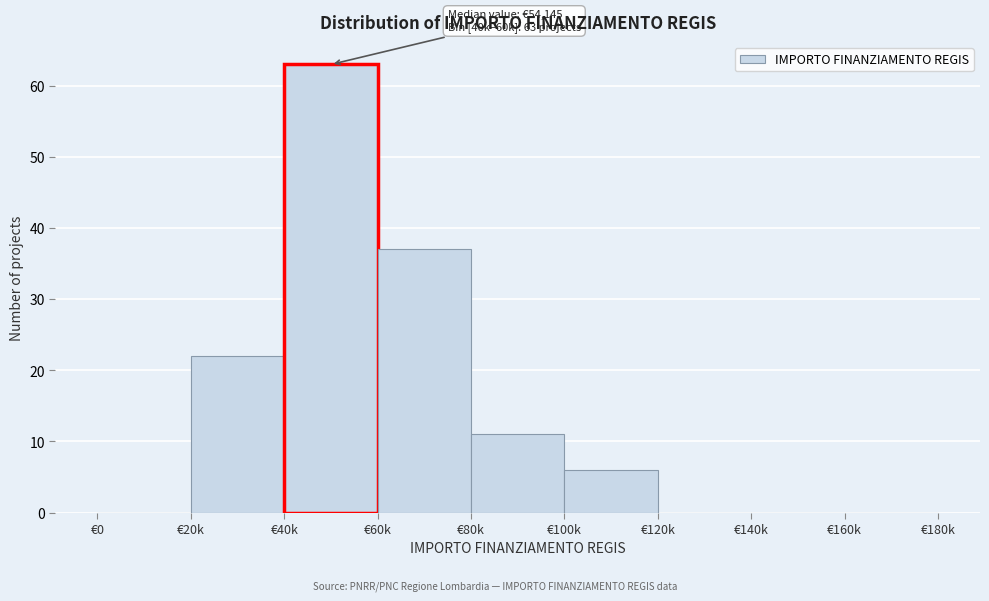

Reading right to left, list all the values displayed in this chart.

€160k=0	€140k=0	€120k=0	€100k=6	€80k=11	€60k=37	€40k=63	€20k=22	€0=0